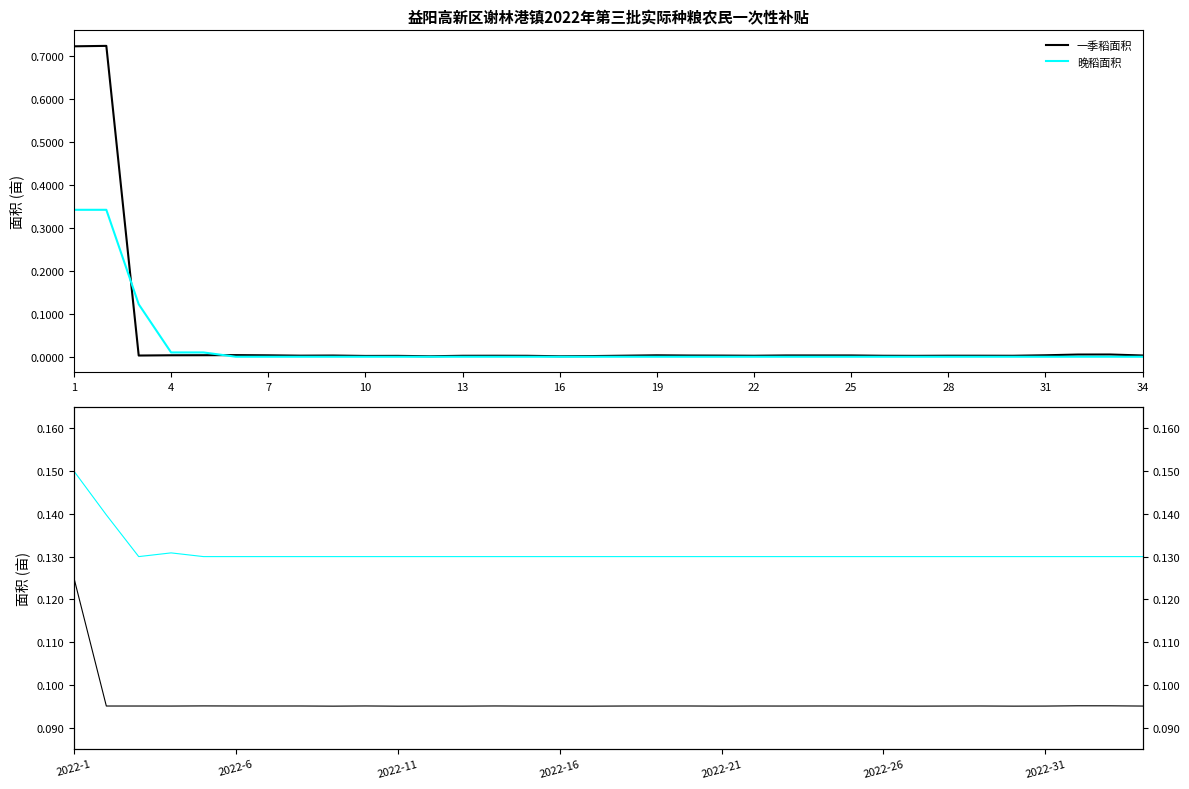

The value of 一季稻面积 at 13 is 0.1. True or false?

True